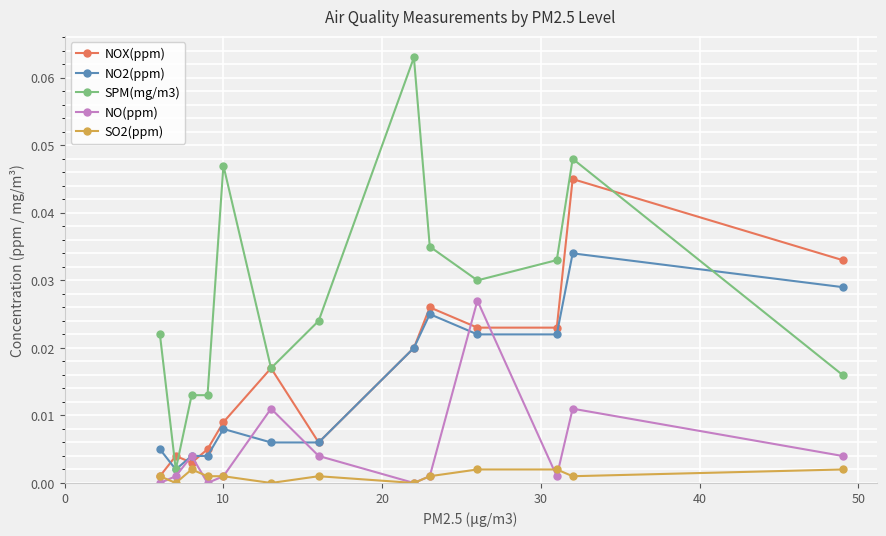

True or false: NOX(ppm) has more than 1 interior local peaks.

True